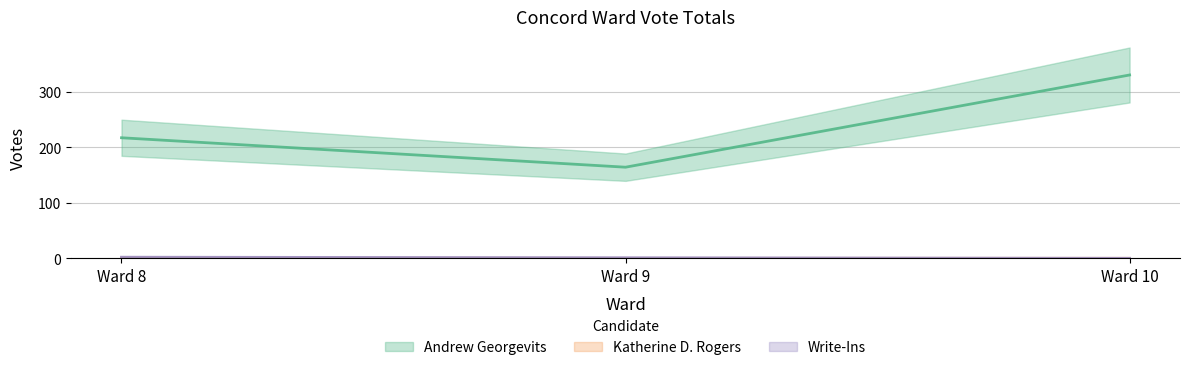

Reading left to right, list all the values displayed in this chart.

Andrew Georgevits: 217	164	330
Katherine D. Rogers: 1	0	0
Write-Ins: 2	1	0